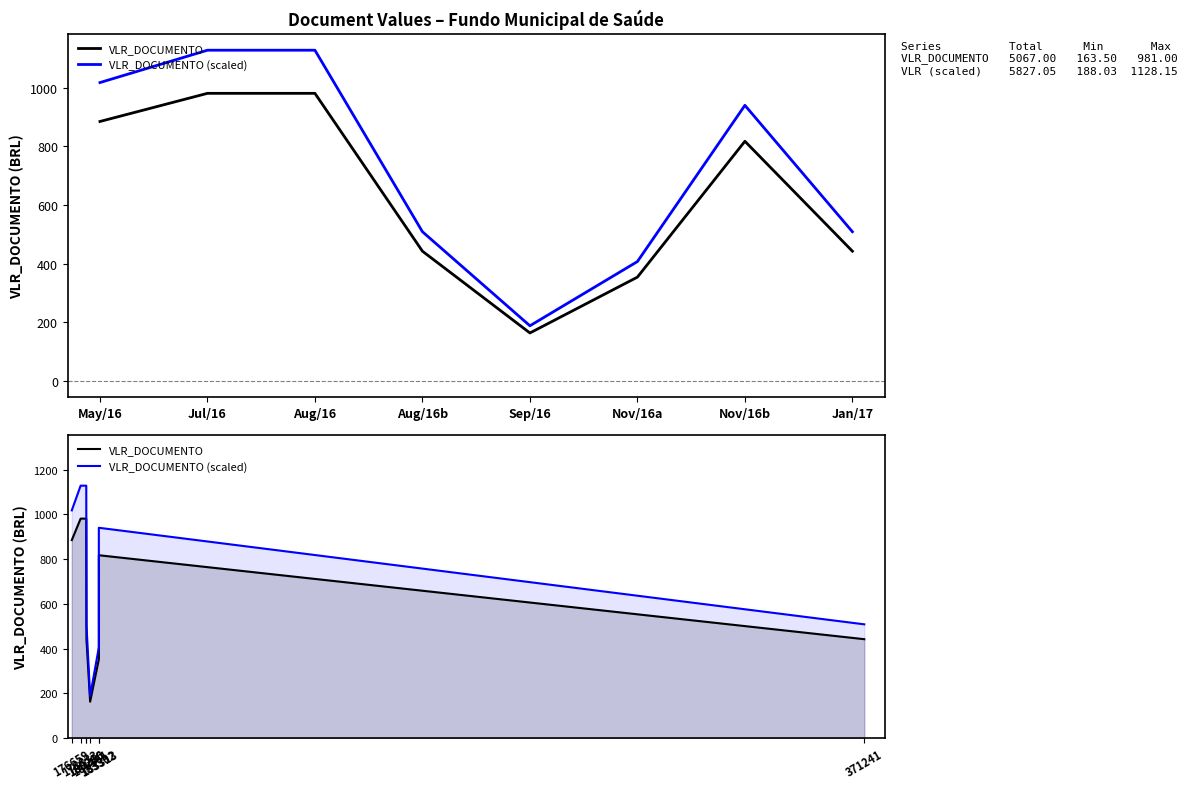

At how many categories does at least one series exceed 165?

8